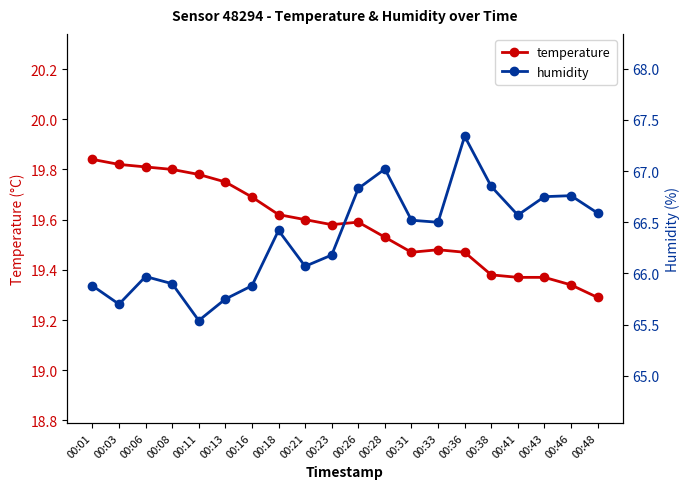

Between 00:03 and 00:28, which series saw the biggest shift?

humidity